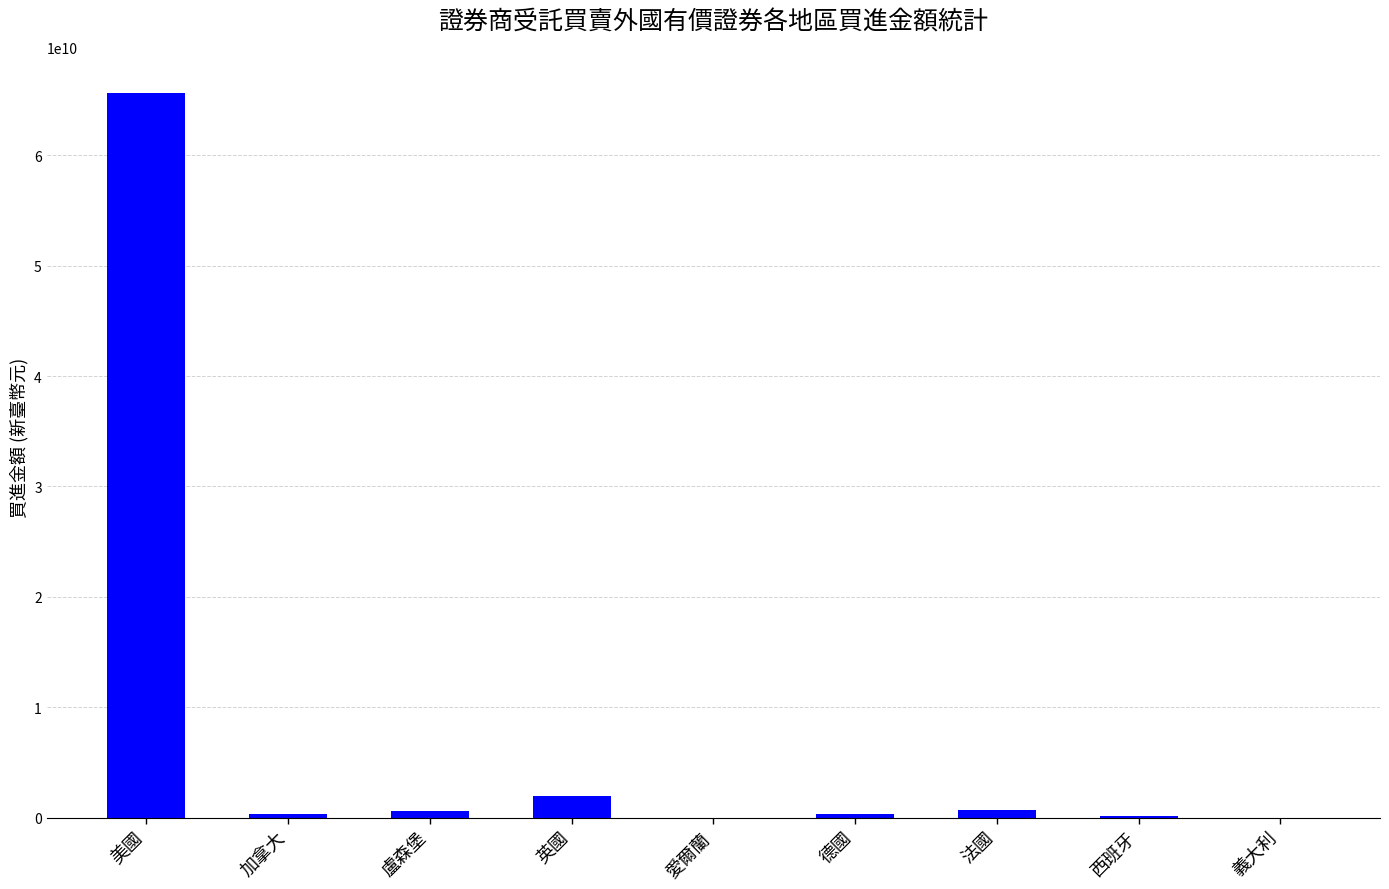

True or false: the data shows 1969298343 at 英國.

True